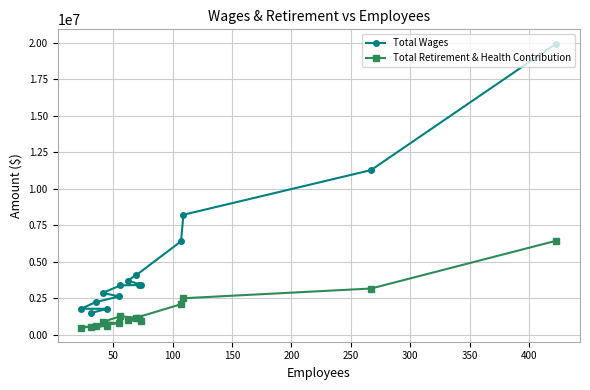

Which series has the widest spread of values?

Total Wages